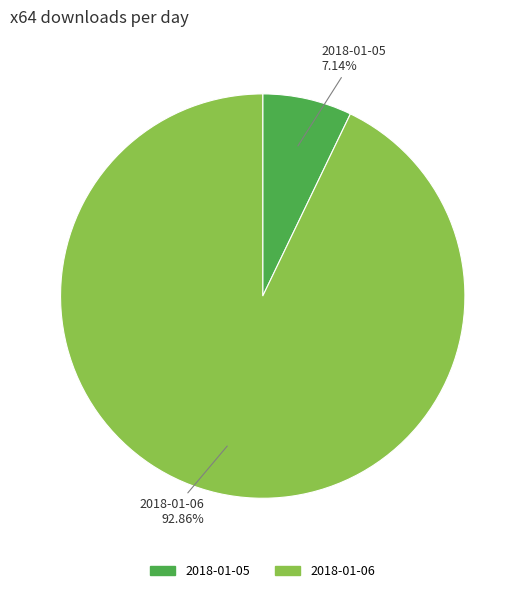

The 2018-01-06 slice represents 93% of the pie. True or false?

True